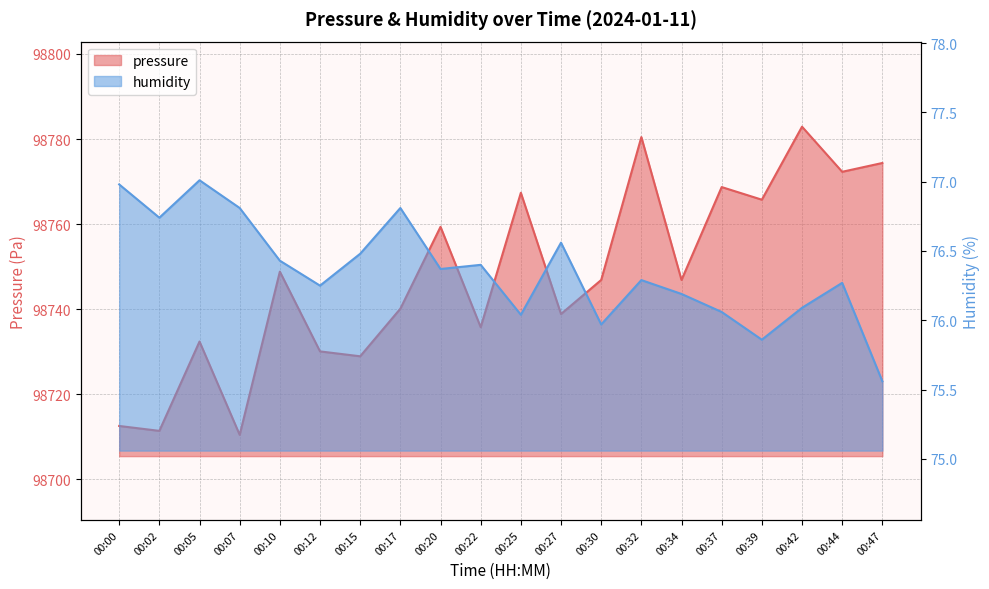

At which category does pressure reach its first local valley?

00:02